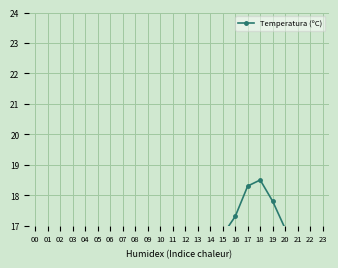

Approximately how many times larger is the value at 22 compared to 10?

1.4